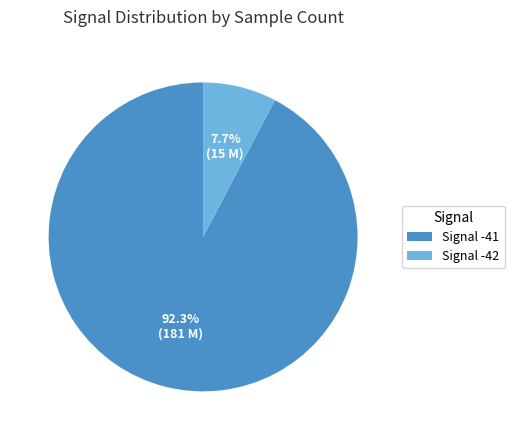

Rank the categories by value from lowest to highest.

Signal -42, Signal -41